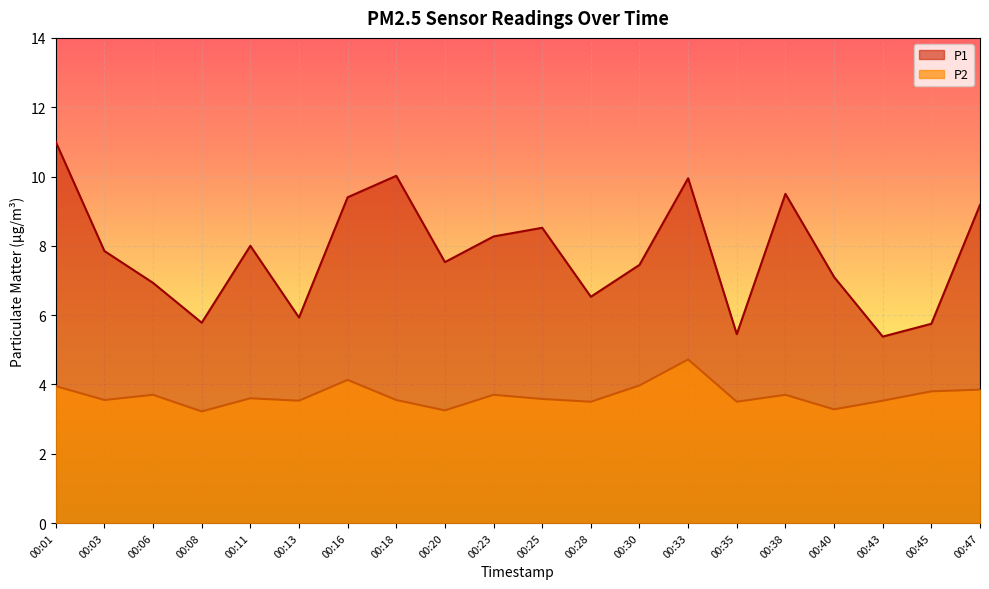

Reading right to left, what are all the values shown in this chart?

P1: 9.2	5.8	5.4	7.1	9.5	5.5	9.9	7.5	6.5	8.5	8.3	7.5	10.0	9.4	5.9	8.0	5.8	6.9	7.8	11.0
P2: 3.9	3.8	3.5	3.3	3.7	3.5	4.7	4.0	3.5	3.6	3.7	3.2	3.5	4.1	3.5	3.6	3.2	3.7	3.5	4.0